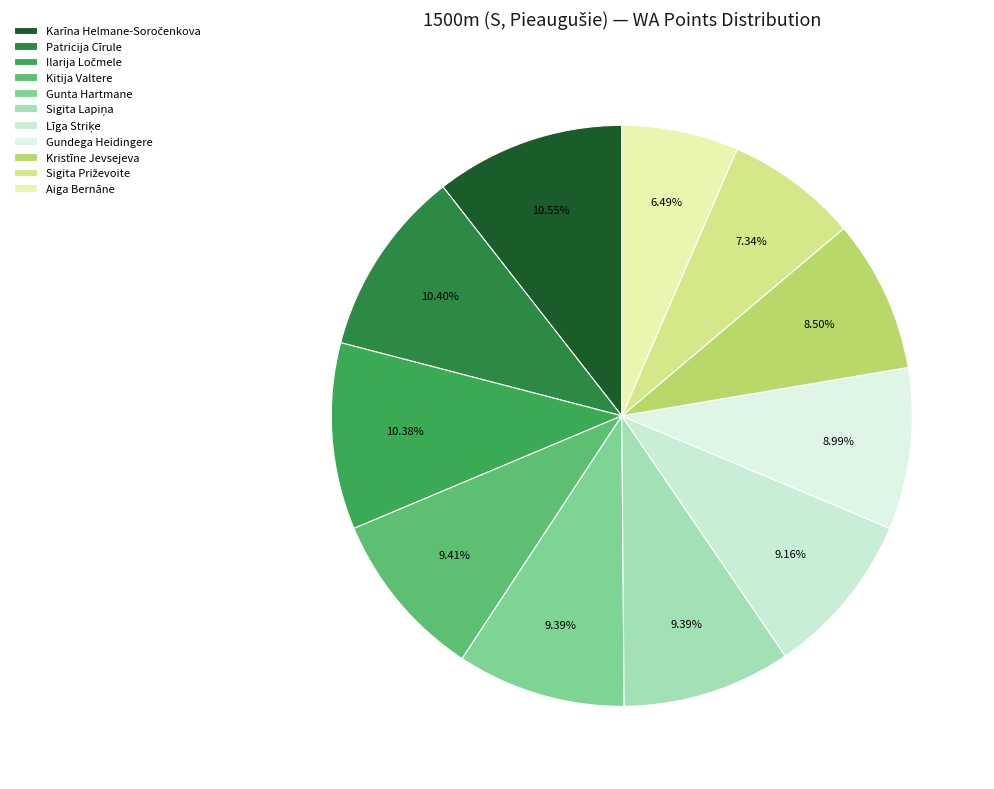

Count the number of slices in the pie.

11